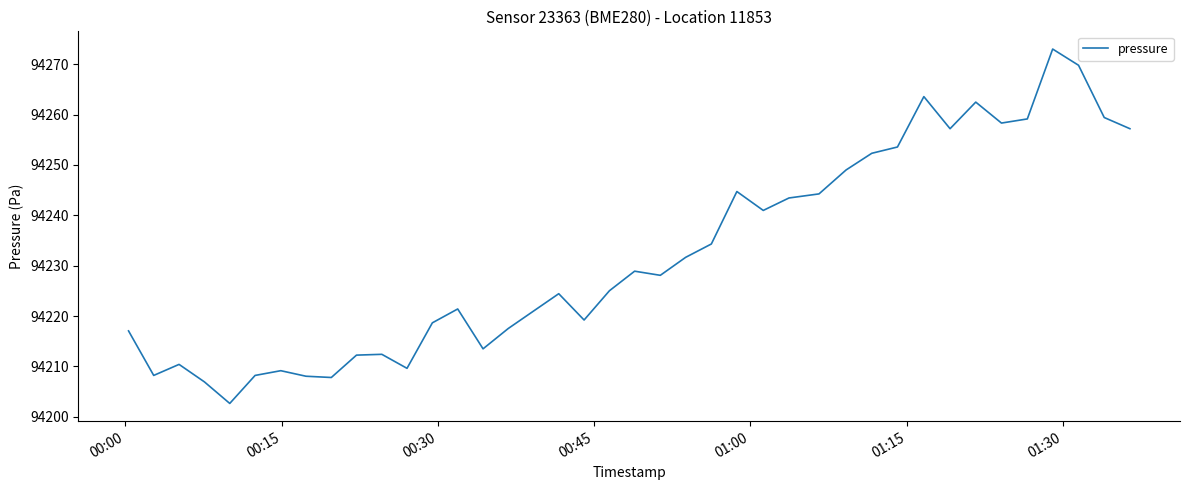

What is the maximum value shown in the chart?

94273.0